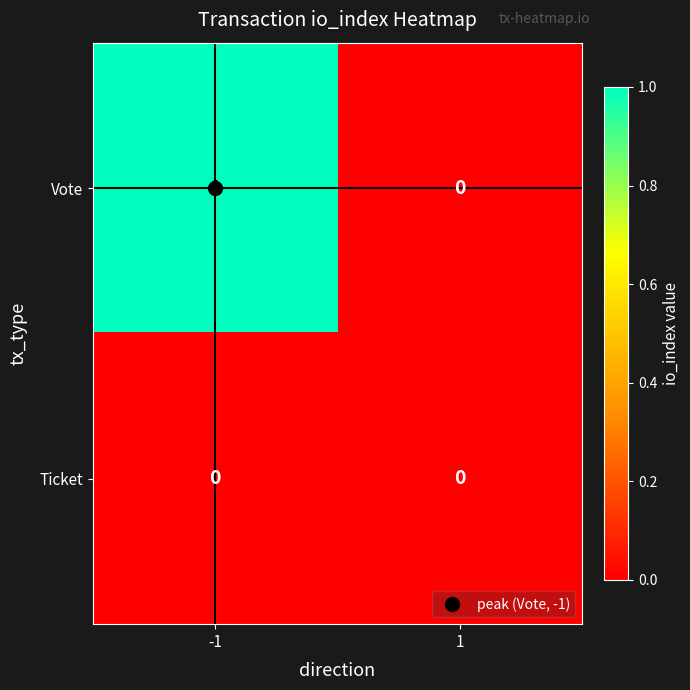

Which series has the largest total across all categories?

Vote